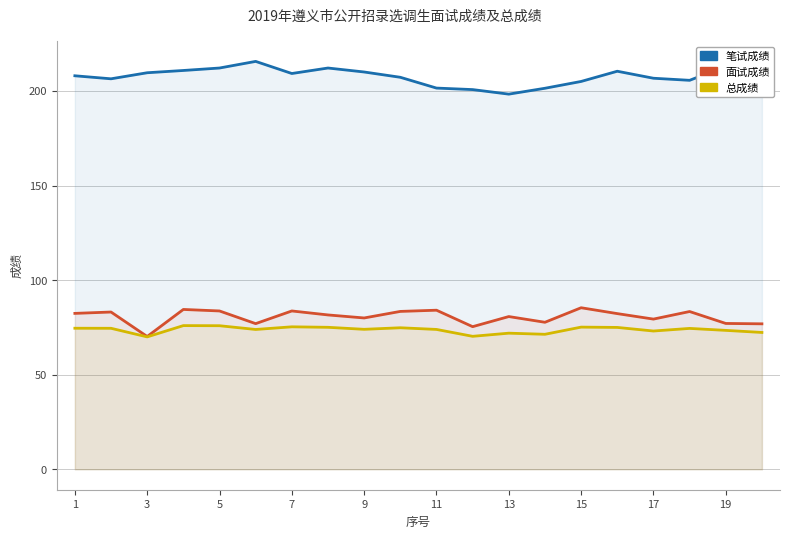

What is the value of the 笔试成绩 point at the 1st from the left?

208.0